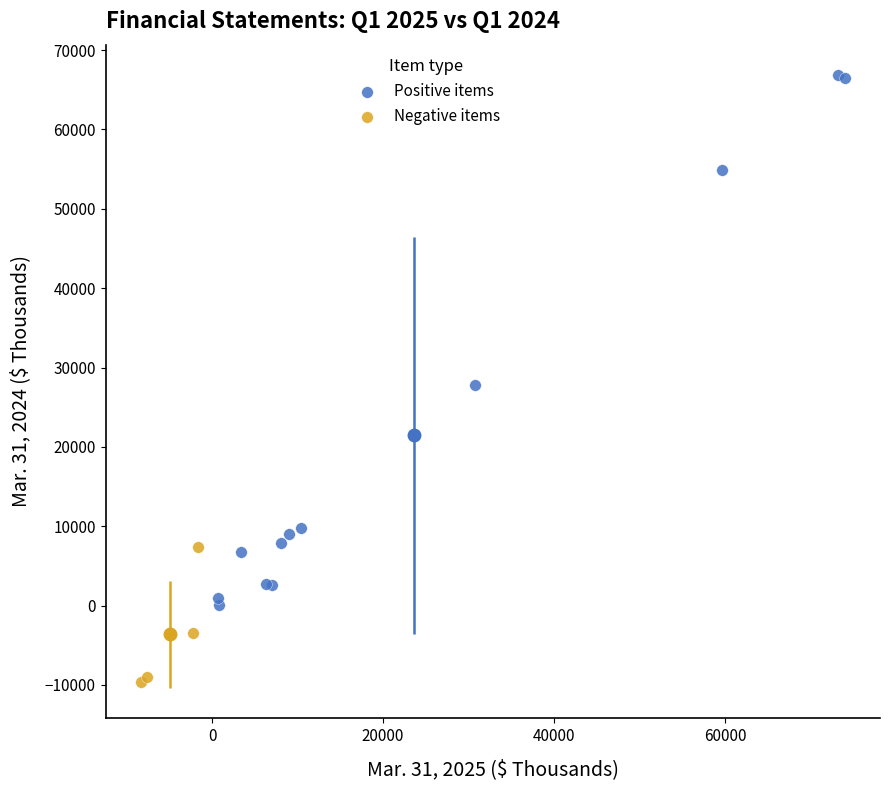

Which series contains the lowest Y value?

Negative items